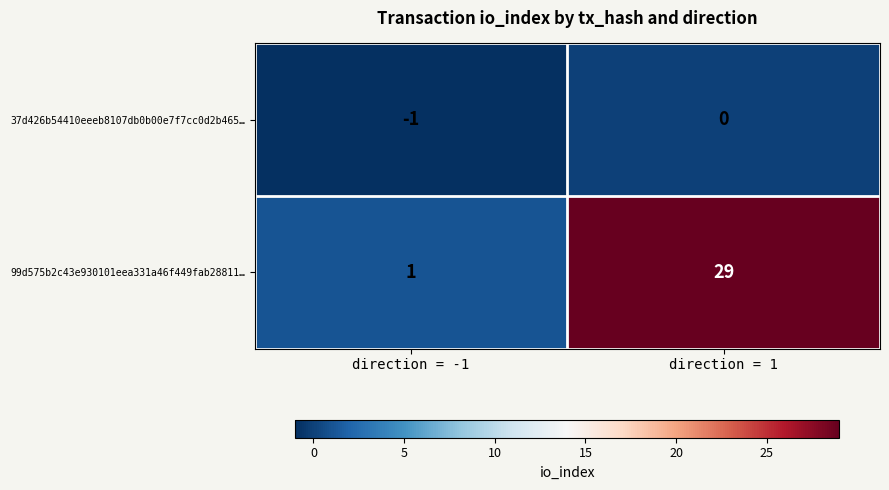

Between direction = -1 and direction = 1, which series saw the biggest shift?

99d575b2c43e930101eea331a46f449fab28811…